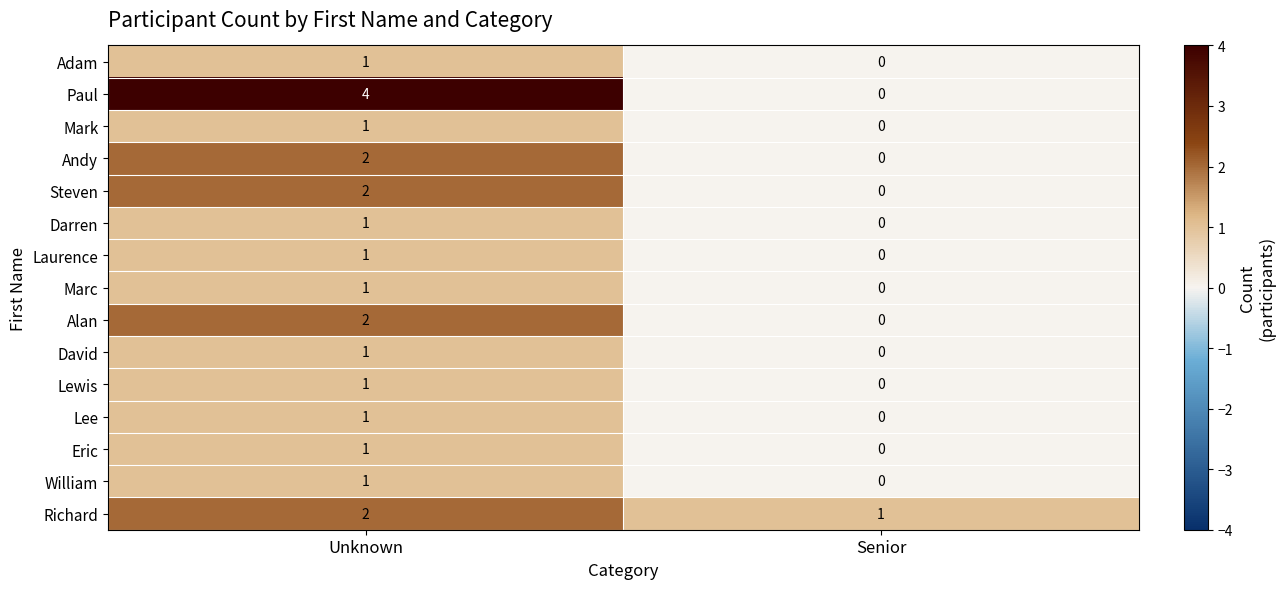

Reading right to left, what are all the values shown in this chart?

Adam: 0	1
Paul: 0	4
Mark: 0	1
Andy: 0	2
Steven: 0	2
Darren: 0	1
Laurence: 0	1
Marc: 0	1
Alan: 0	2
David: 0	1
Lewis: 0	1
Lee: 0	1
Eric: 0	1
William: 0	1
Richard: 1	2